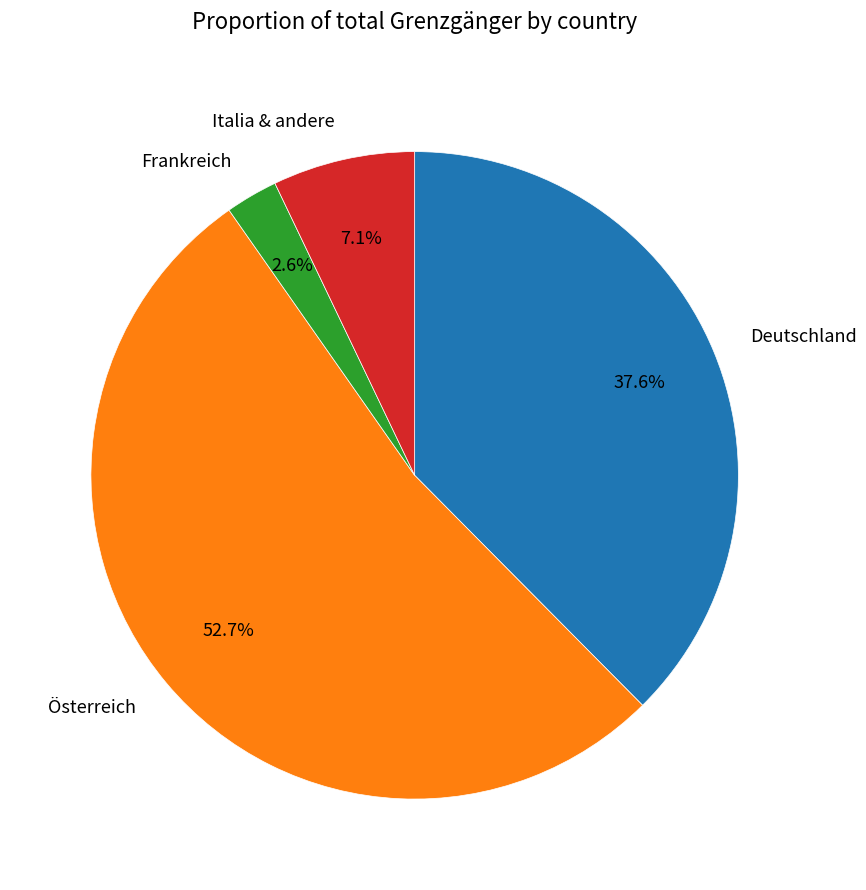

What is the total percentage of Österreich and Frankreich?

55.3%